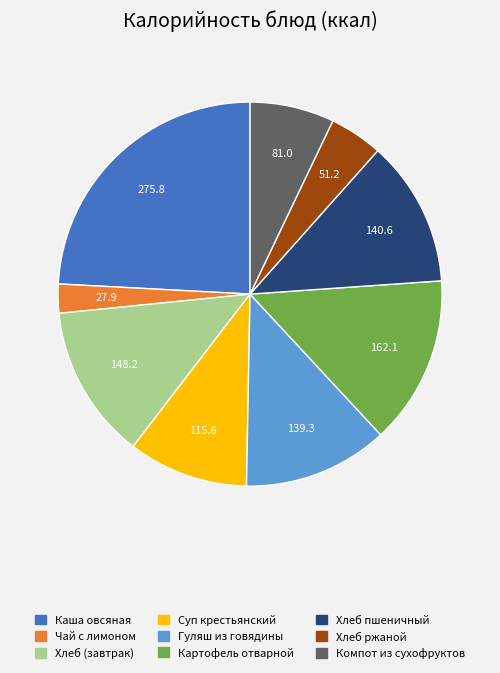

Does Картофель отварной represent more than half of the total?

No